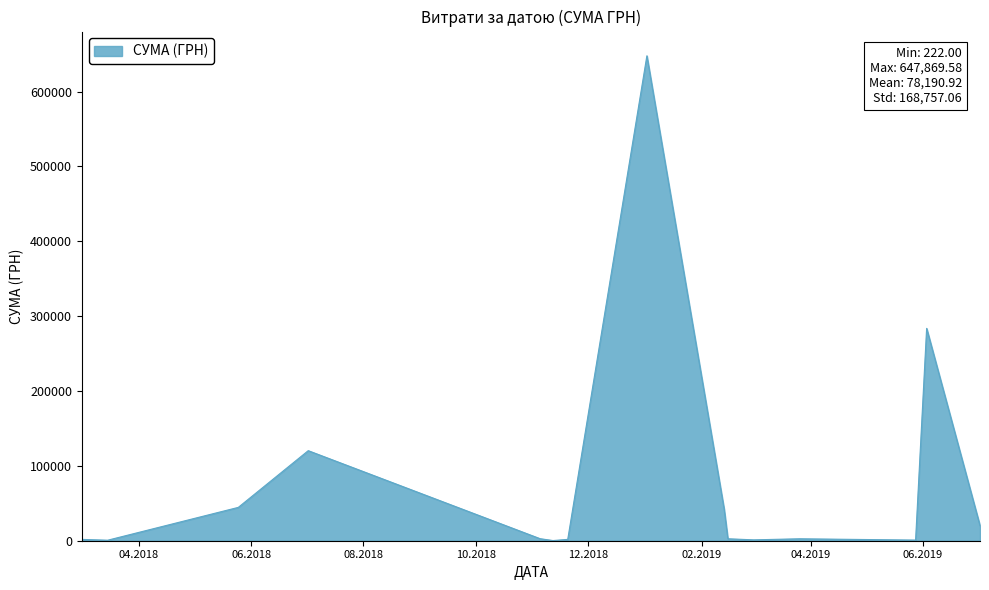

What is the maximum value shown in the chart?

647869.6